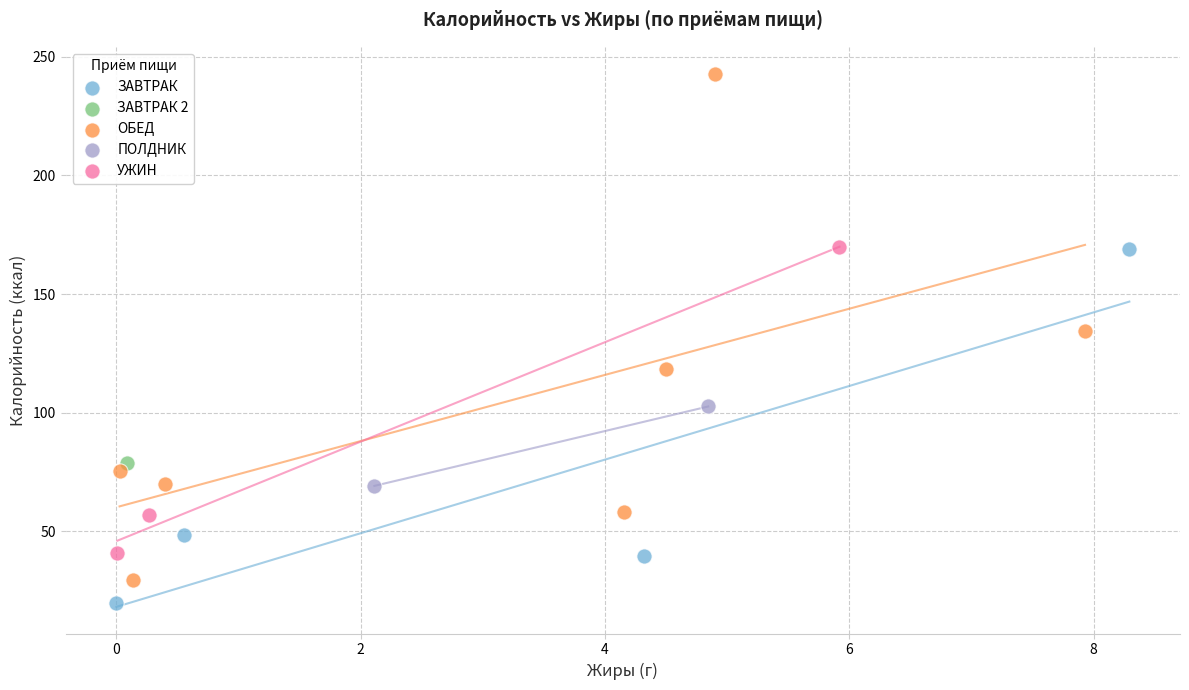

Which series contains the highest Y value?

ОБЕД